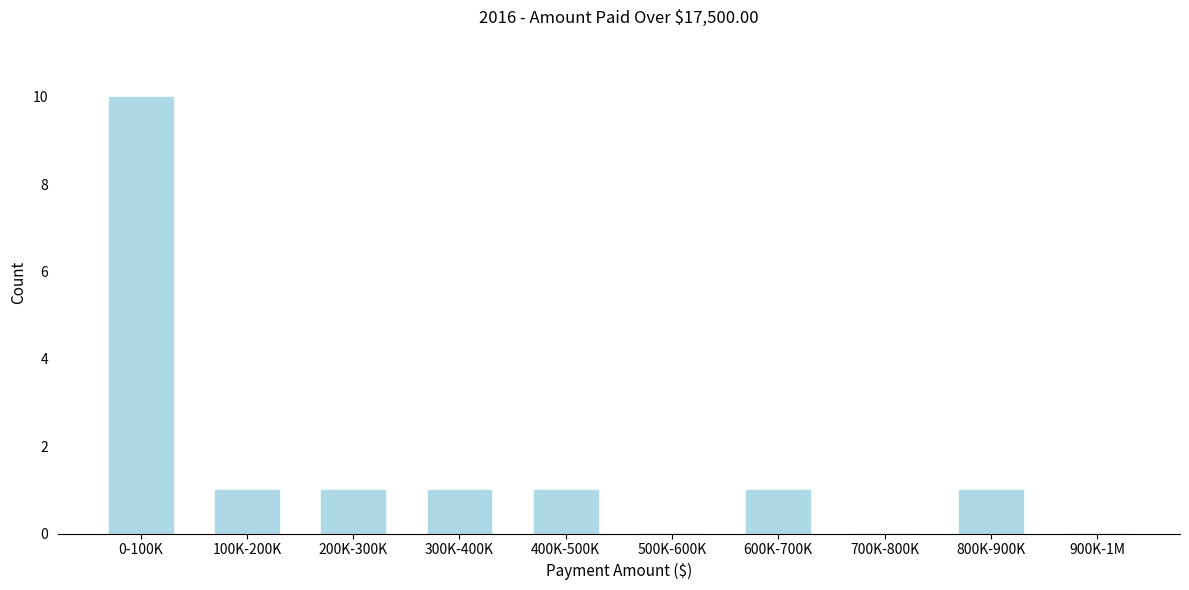

Reading left to right, extract all data points from this chart.

0-100K=10	100K-200K=1	200K-300K=1	300K-400K=1	400K-500K=1	500K-600K=0	600K-700K=1	700K-800K=0	800K-900K=1	900K-1M=0